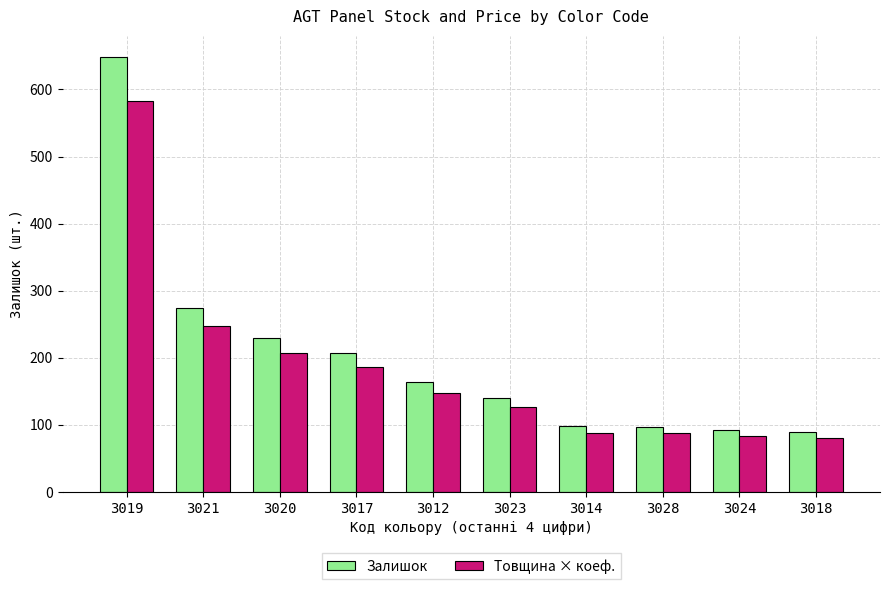

At how many categories does at least one series exceed 160?

5